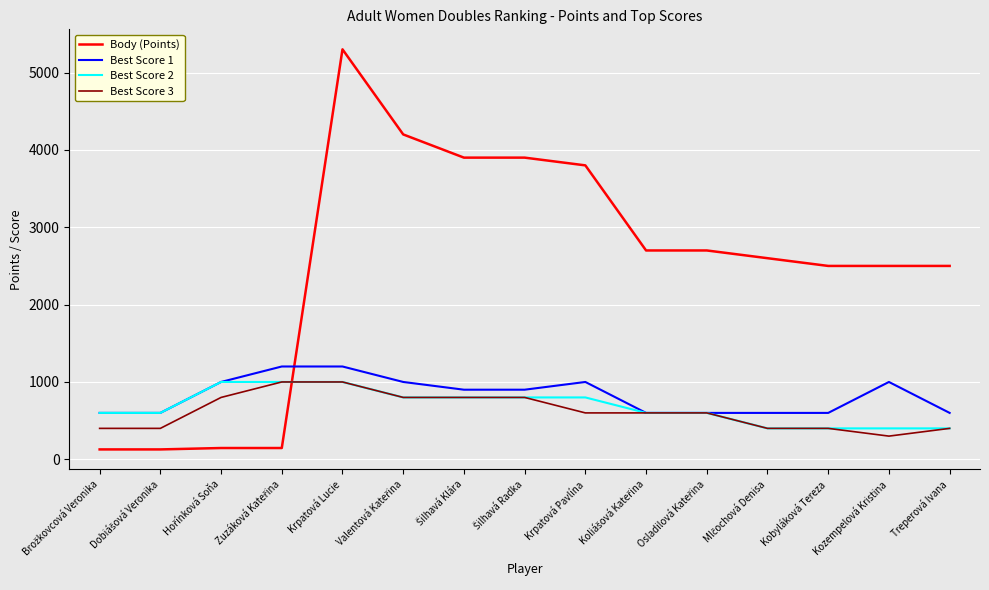

What is the total value across all series at Kobyláková Tereza?

3900